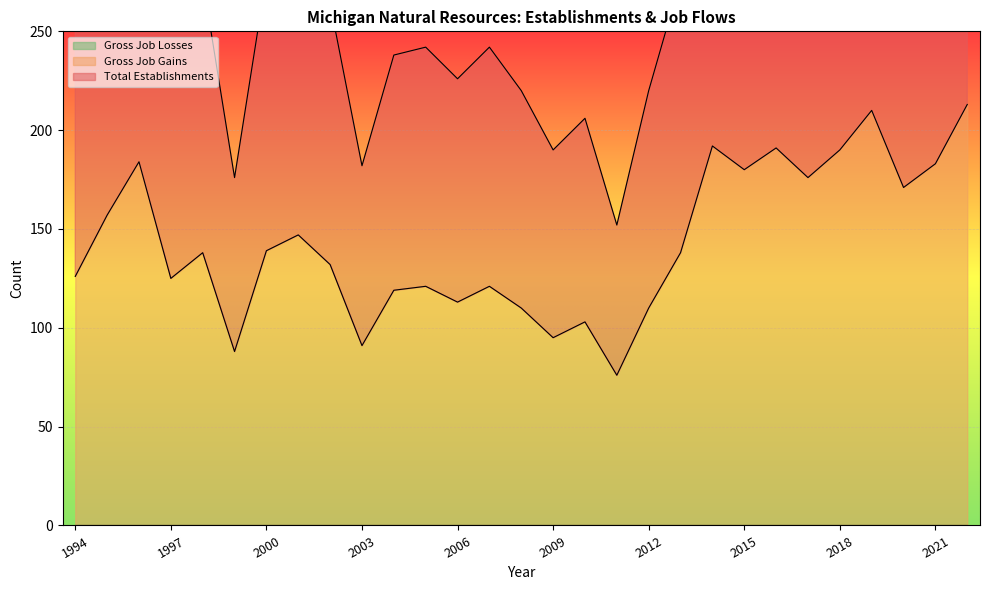

What is the value of the Gross Job Gains point at the 1st from the left?

252